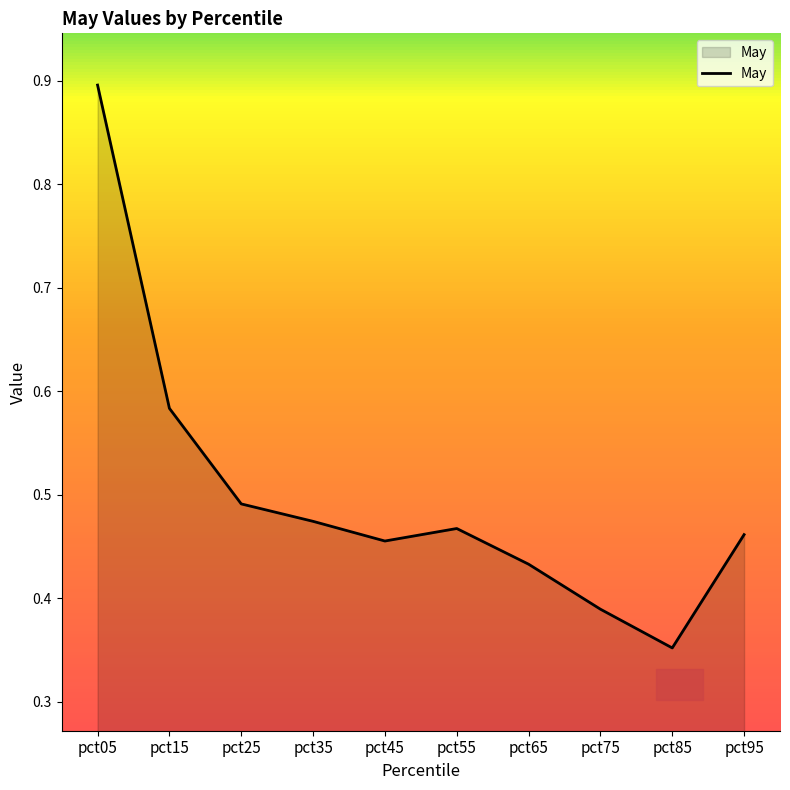

How many lines are shown in the chart?

1